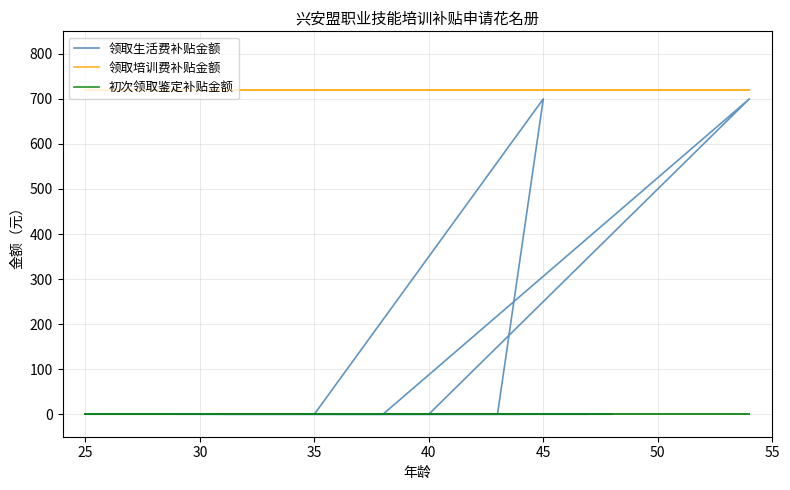

True or false: 初次领取鉴定补贴金额 and 领取培训费补贴金额 cross at least once.

False